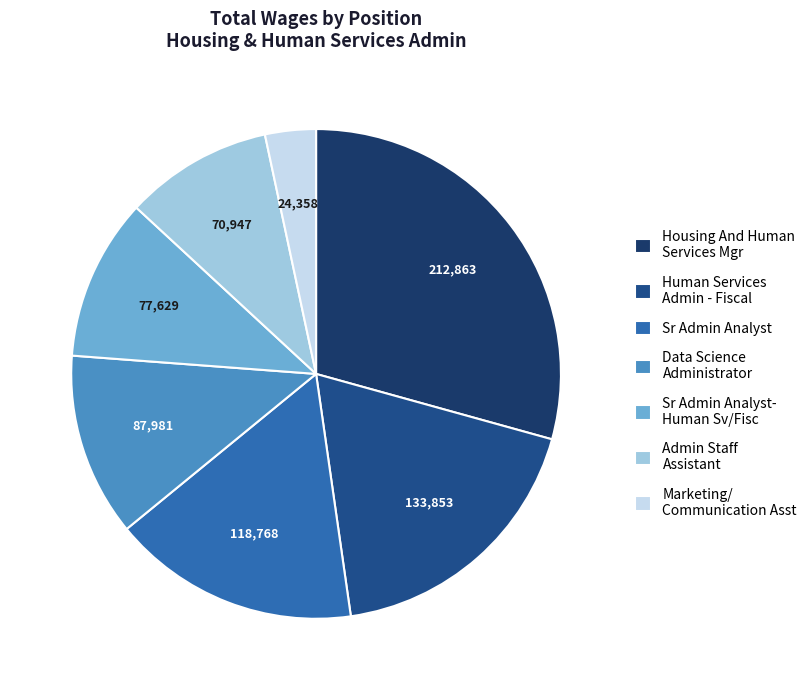

What is the largest slice in the pie chart?

Housing And Human Services Mgr